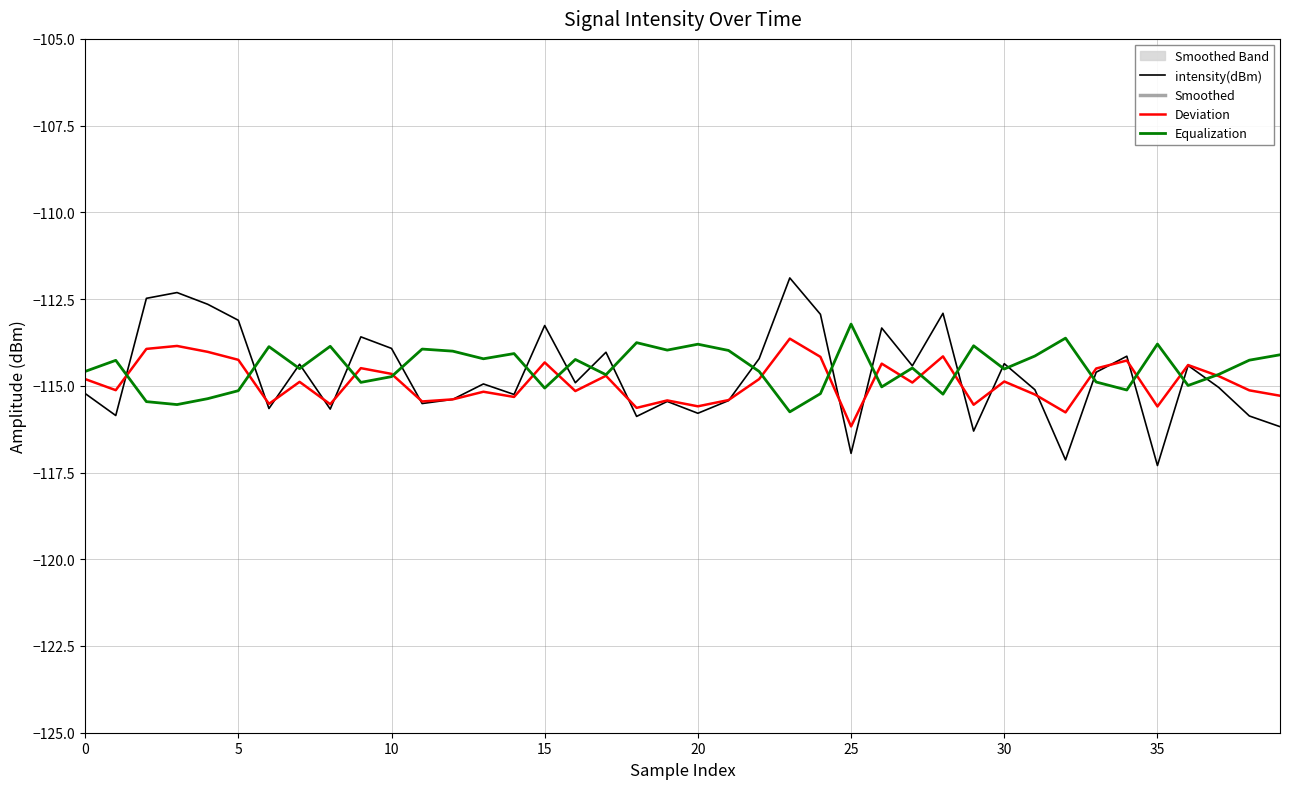

What is the minimum value for intensity(dBm)?

-117.3